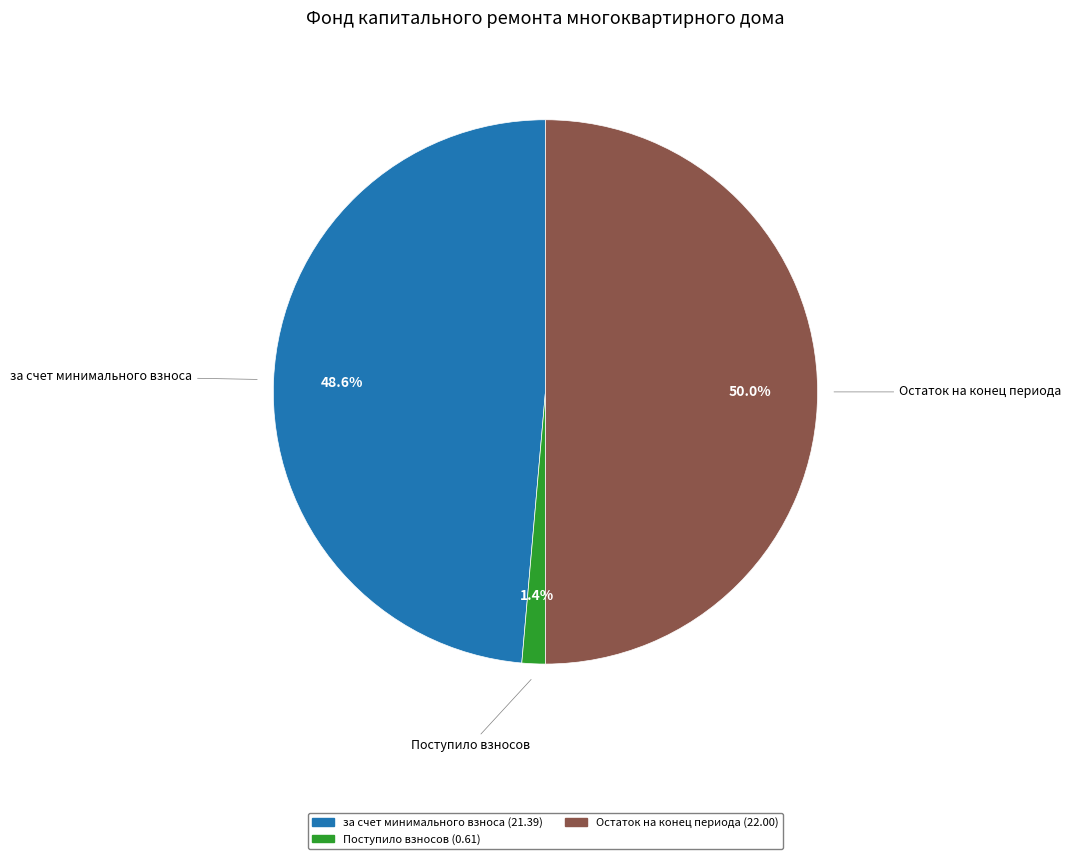

Count the number of slices in the pie.

3